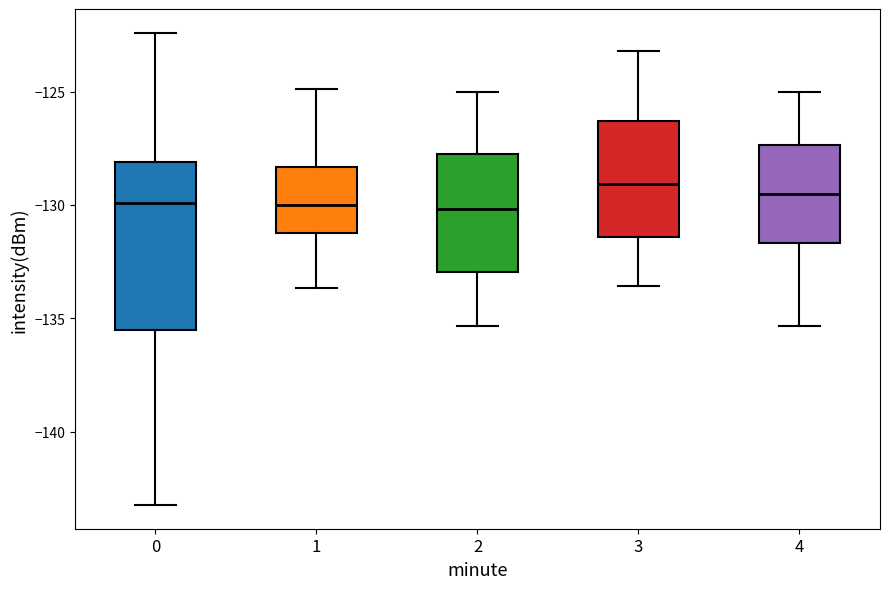

Reading left to right, read every box against the y-axis: the position of its median line, the range the box covers, and the ends of its whiskers. The values are not printed on the chart, so give them approximately, as read against the axis.

0: median -130.0, box -135.5 to -128.0, whiskers -143.0 to -122.5
1: median -130.0, box -131.0 to -128.5, whiskers -133.5 to -125.0
2: median -130.0, box -133.0 to -128.0, whiskers -135.5 to -125.0
3: median -129.0, box -131.5 to -126.5, whiskers -133.5 to -123.0
4: median -129.5, box -131.5 to -127.5, whiskers -135.5 to -125.0